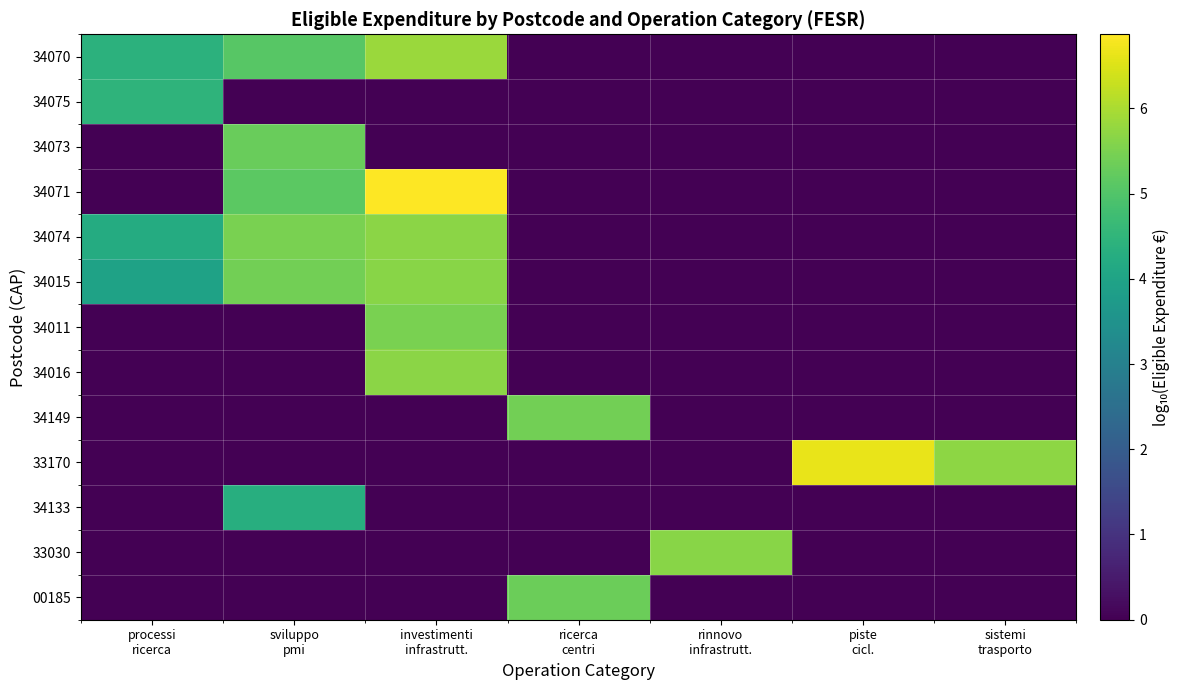

Reading right to left, transcribe all the data shown in this chart.

34070: sistemi
trasporto=0.0	piste
cicl.=0.0	rinnovo
infrastrutt.=0.0	ricerca
centri=0.0	investimenti
infrastrutt.=5.8	sviluppo
pmi=5.1	processi
ricerca=4.4
34075: sistemi
trasporto=0.0	piste
cicl.=0.0	rinnovo
infrastrutt.=0.0	ricerca
centri=0.0	investimenti
infrastrutt.=0.0	sviluppo
pmi=0.0	processi
ricerca=4.5
34073: sistemi
trasporto=0.0	piste
cicl.=0.0	rinnovo
infrastrutt.=0.0	ricerca
centri=0.0	investimenti
infrastrutt.=0.0	sviluppo
pmi=5.3	processi
ricerca=0.0
34071: sistemi
trasporto=0.0	piste
cicl.=0.0	rinnovo
infrastrutt.=0.0	ricerca
centri=0.0	investimenti
infrastrutt.=6.9	sviluppo
pmi=5.1	processi
ricerca=0.0
34074: sistemi
trasporto=0.0	piste
cicl.=0.0	rinnovo
infrastrutt.=0.0	ricerca
centri=0.0	investimenti
infrastrutt.=5.7	sviluppo
pmi=5.5	processi
ricerca=4.2
34015: sistemi
trasporto=0.0	piste
cicl.=0.0	rinnovo
infrastrutt.=0.0	ricerca
centri=0.0	investimenti
infrastrutt.=5.7	sviluppo
pmi=5.4	processi
ricerca=4.0
34011: sistemi
trasporto=0.0	piste
cicl.=0.0	rinnovo
infrastrutt.=0.0	ricerca
centri=0.0	investimenti
infrastrutt.=5.5	sviluppo
pmi=0.0	processi
ricerca=0.0
34016: sistemi
trasporto=0.0	piste
cicl.=0.0	rinnovo
infrastrutt.=0.0	ricerca
centri=0.0	investimenti
infrastrutt.=5.7	sviluppo
pmi=0.0	processi
ricerca=0.0
34149: sistemi
trasporto=0.0	piste
cicl.=0.0	rinnovo
infrastrutt.=0.0	ricerca
centri=5.4	investimenti
infrastrutt.=0.0	sviluppo
pmi=0.0	processi
ricerca=0.0
33170: sistemi
trasporto=5.7	piste
cicl.=6.6	rinnovo
infrastrutt.=0.0	ricerca
centri=0.0	investimenti
infrastrutt.=0.0	sviluppo
pmi=0.0	processi
ricerca=0.0
34133: sistemi
trasporto=0.0	piste
cicl.=0.0	rinnovo
infrastrutt.=0.0	ricerca
centri=0.0	investimenti
infrastrutt.=0.0	sviluppo
pmi=4.3	processi
ricerca=0.0
33030: sistemi
trasporto=0.0	piste
cicl.=0.0	rinnovo
infrastrutt.=5.6	ricerca
centri=0.0	investimenti
infrastrutt.=0.0	sviluppo
pmi=0.0	processi
ricerca=0.0
00185: sistemi
trasporto=0.0	piste
cicl.=0.0	rinnovo
infrastrutt.=0.0	ricerca
centri=5.3	investimenti
infrastrutt.=0.0	sviluppo
pmi=0.0	processi
ricerca=0.0